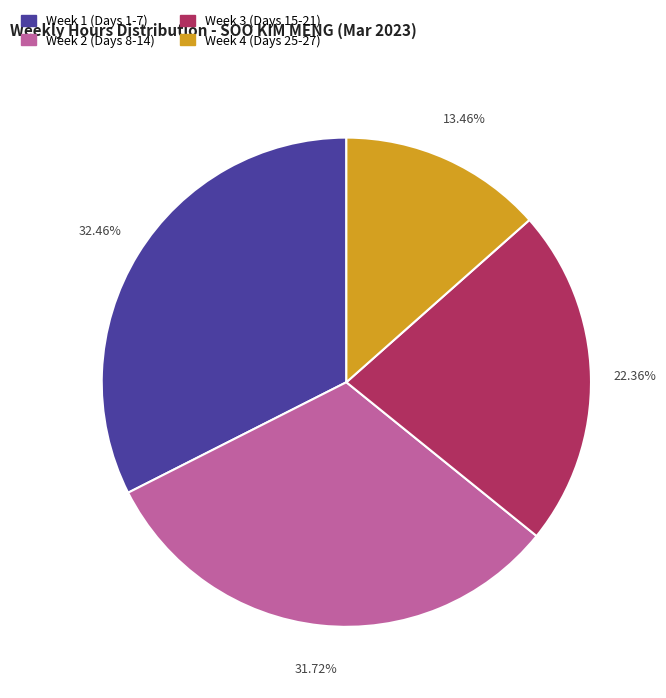

How many segments does this pie chart have?

4